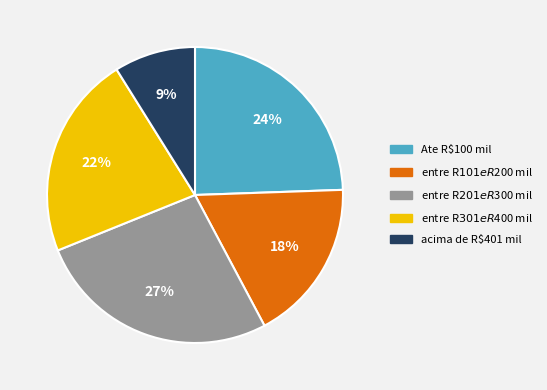

Is there any slice that represents more than half of the pie?

No